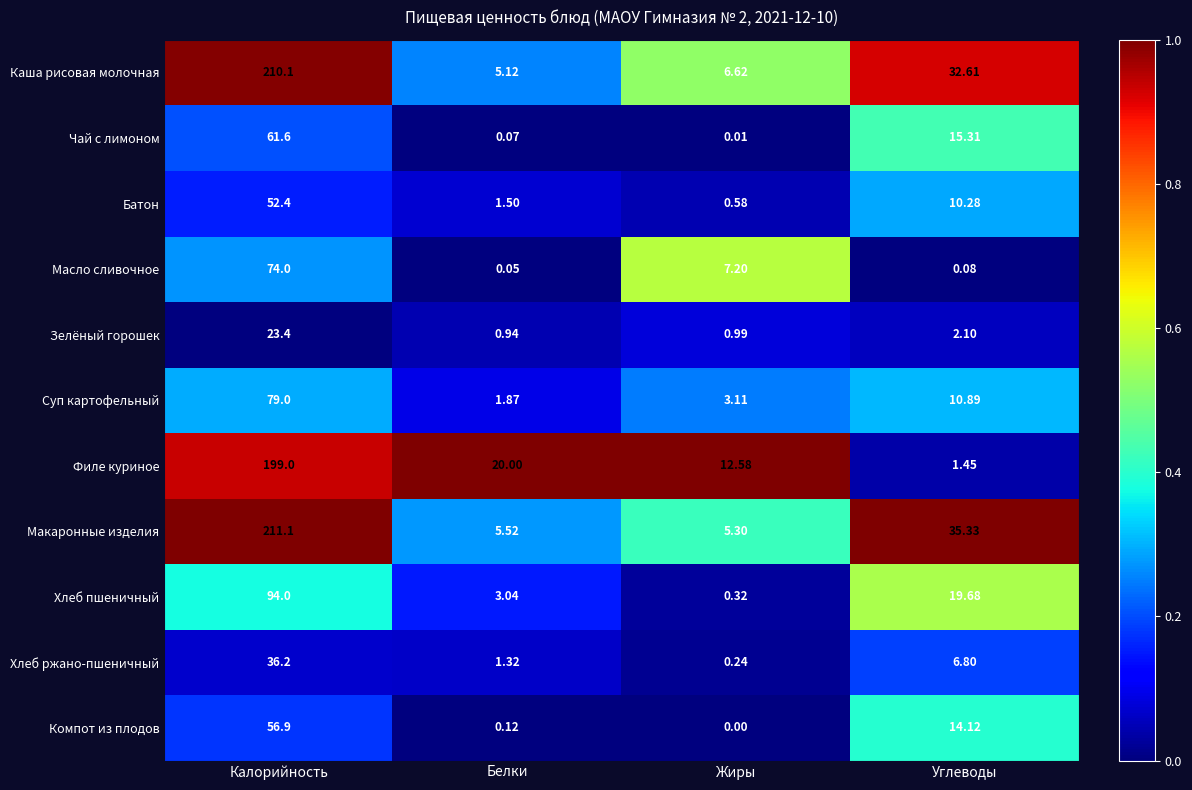

Which category has the lowest value across all series?

Жиры